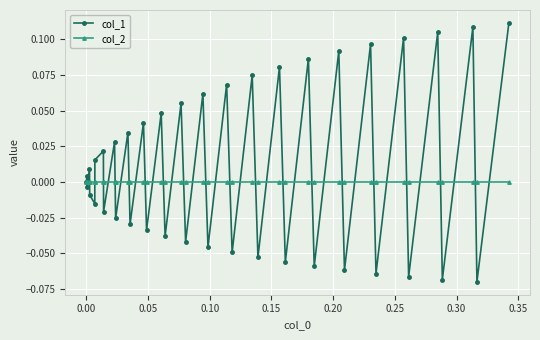

Which series has the largest range (max minus min)?

col_1